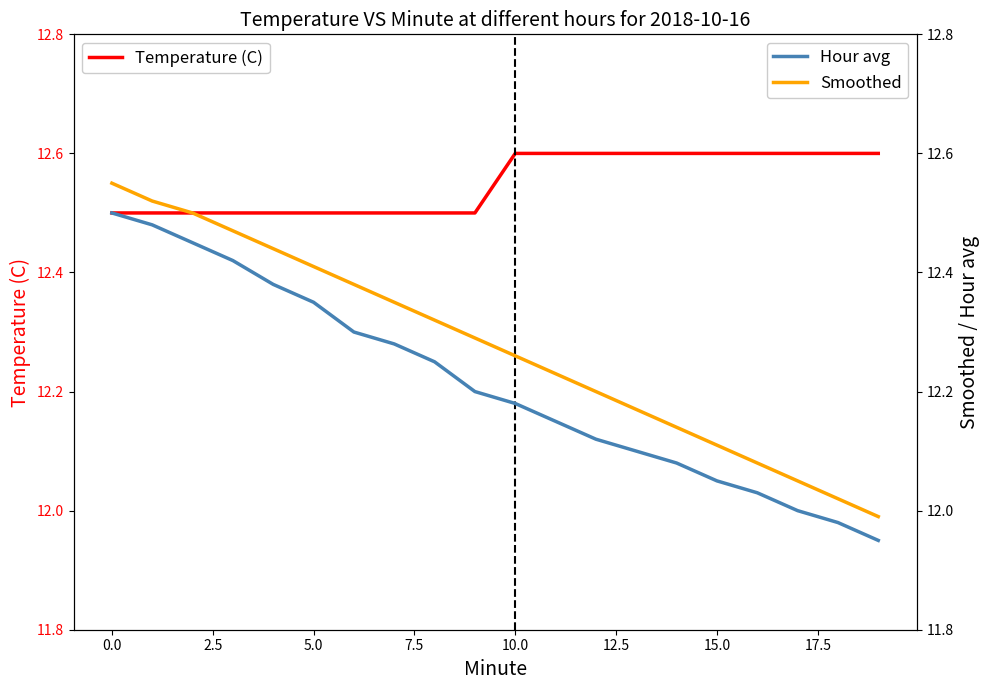

True or false: Hour avg and Smoothed intersect in this chart.

False